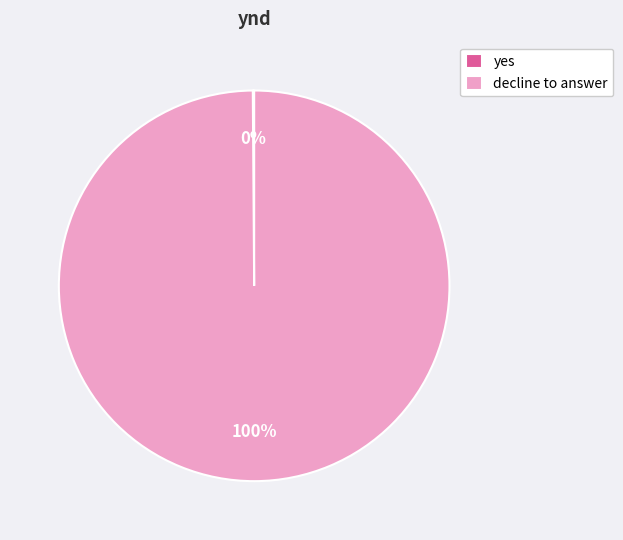

Which category has the biggest portion of the pie?

decline to answer